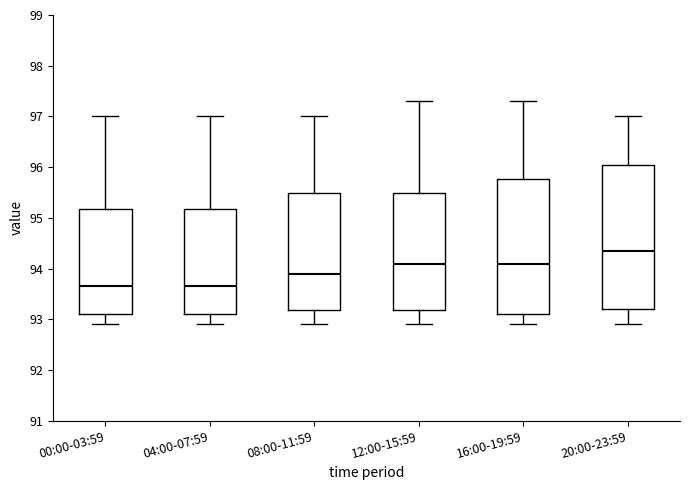

Where is the upper edge of the box for 04:00-07:59 on the y-axis? The values are not printed on the chart, so give them approximately, as read against the axis.

95.2